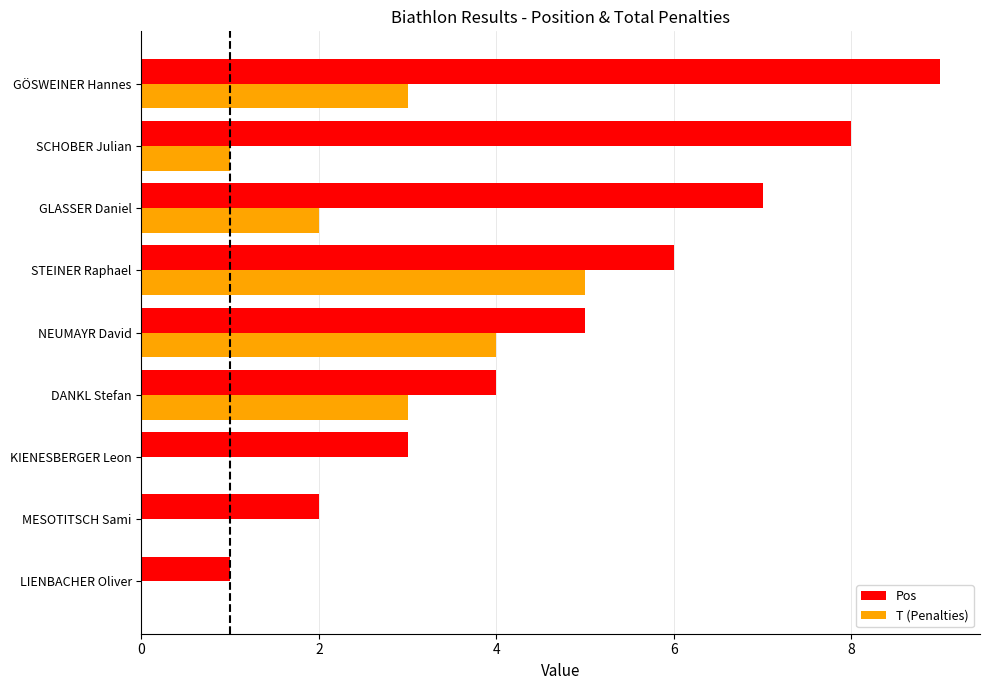

Which category has the highest value in the Pos series?

GÖSWEINER Hannes